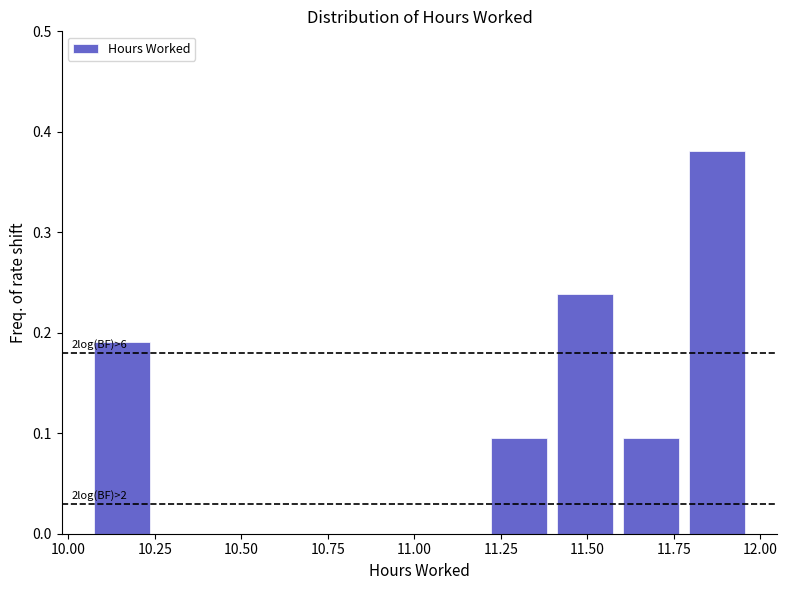

Read against the x-axis, roughly where is the centre of the tallest bar?

11.85